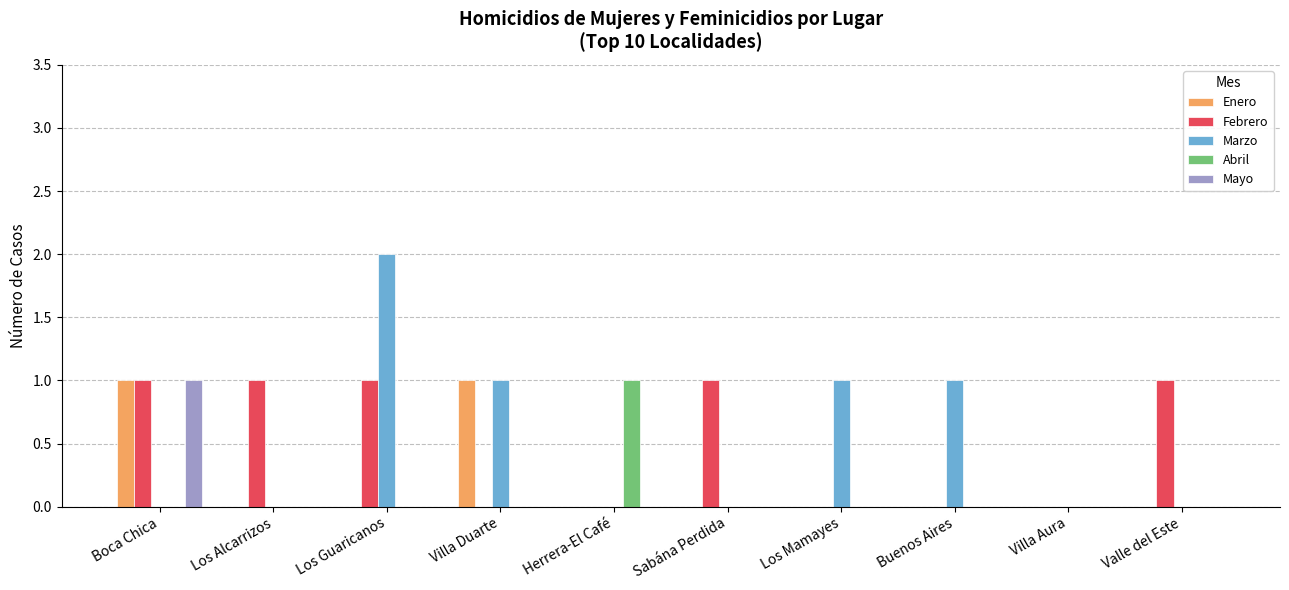

At which category does the chart reach its peak across all series?

Los Guaricanos